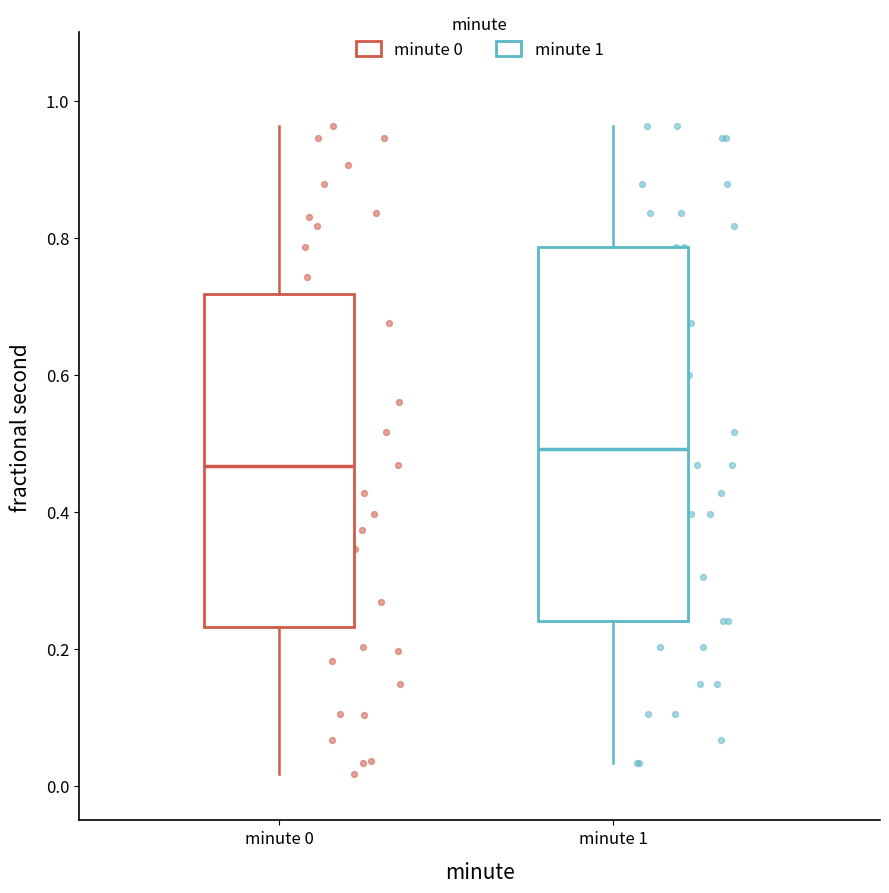

Where does the median line of the box for minute 0 sit on the y-axis? The values are not printed on the chart, so give them approximately, as read against the axis.

0.46